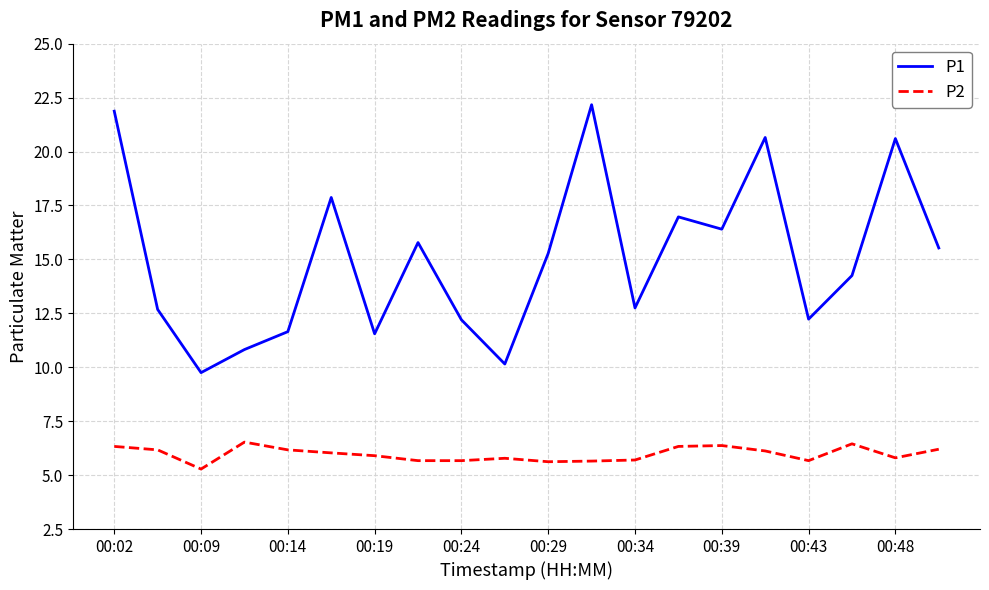

True or false: P2 has more than 0 interior local peaks.

True